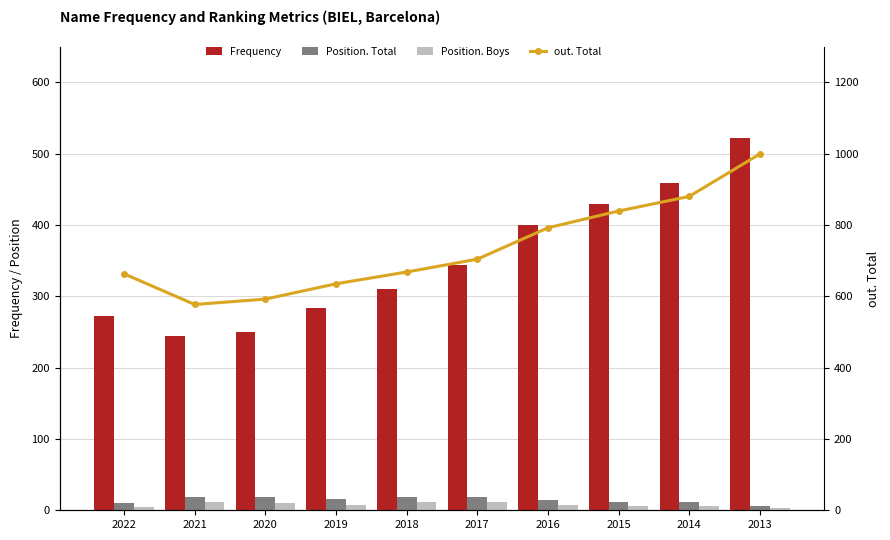

What is the value of the out. Total bar at the 3rd from the left?

592